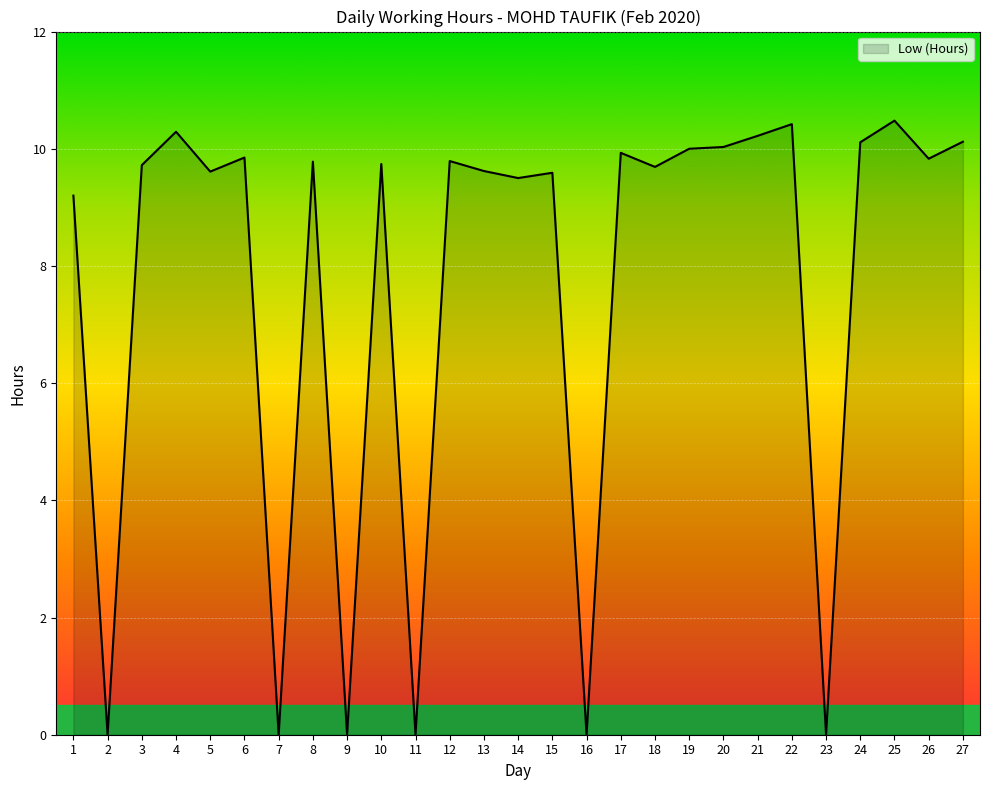

Read the value at 19.

10.0